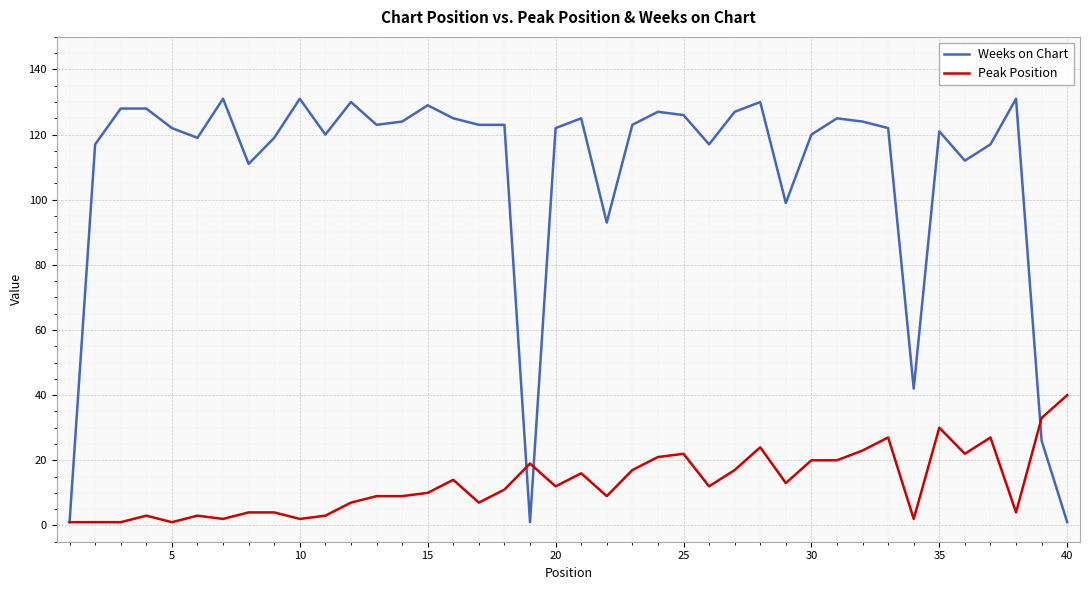

Which series has the widest spread of values?

Weeks on Chart